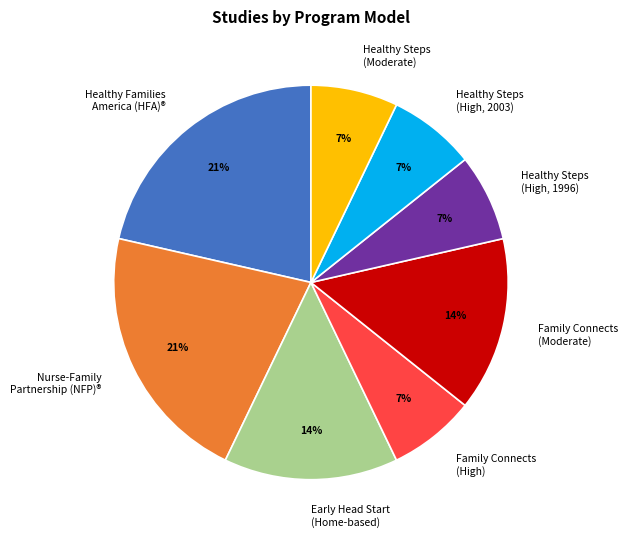

How many segments does this pie chart have?

8